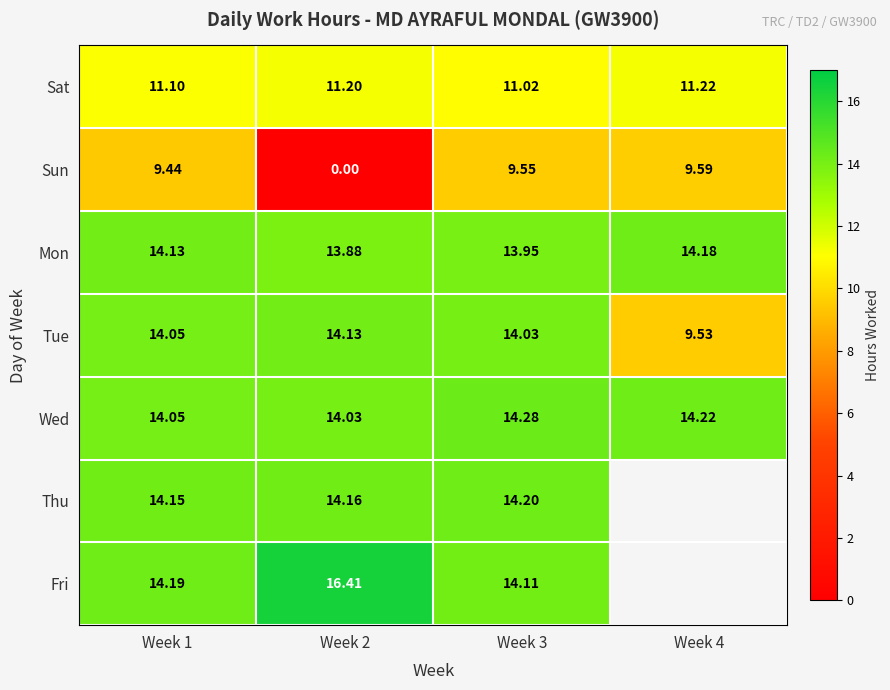

Which has a higher value, Week 2 or Week 1?

Week 2